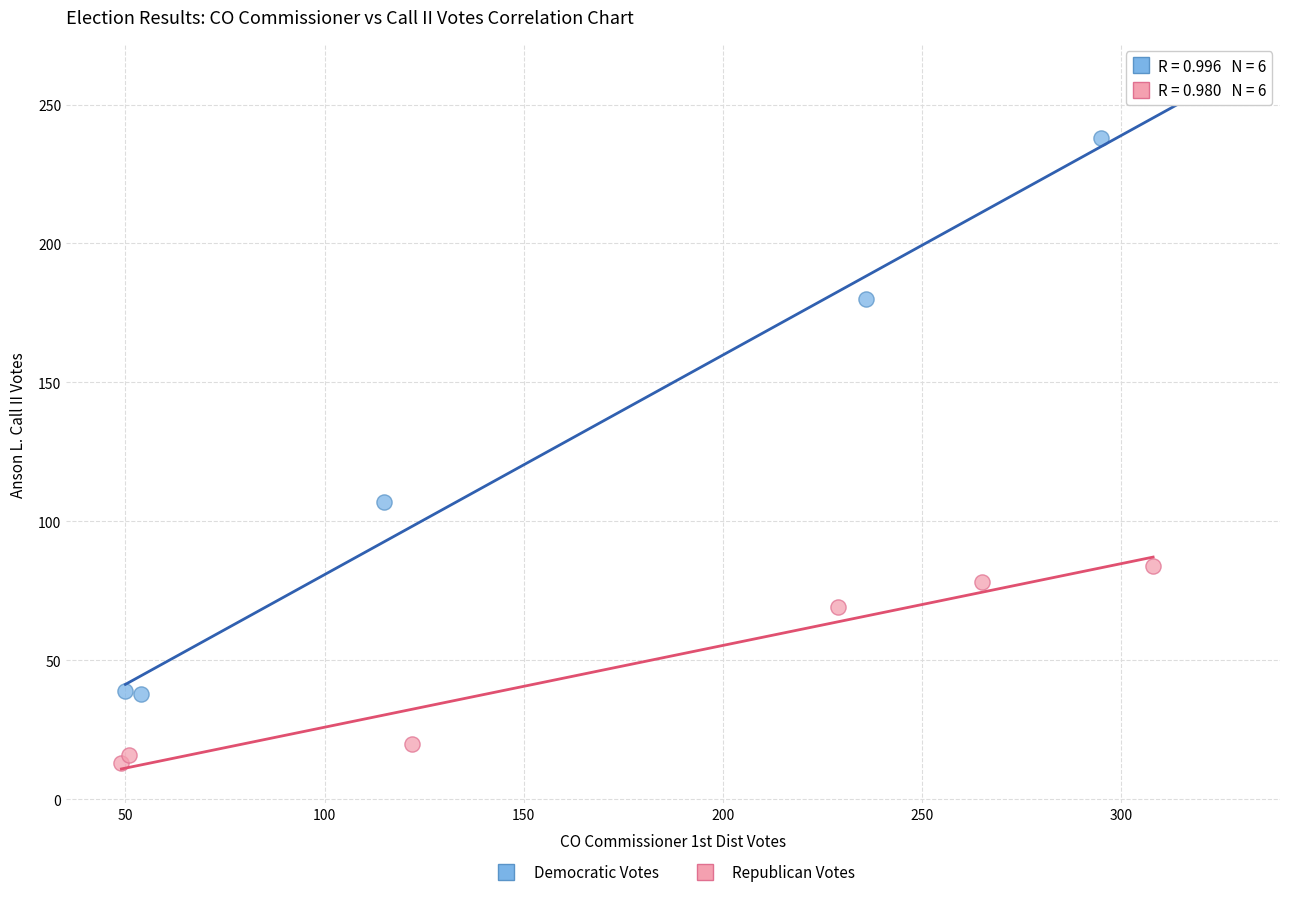

Which series has the largest Y range (max minus min)?

Democratic Votes